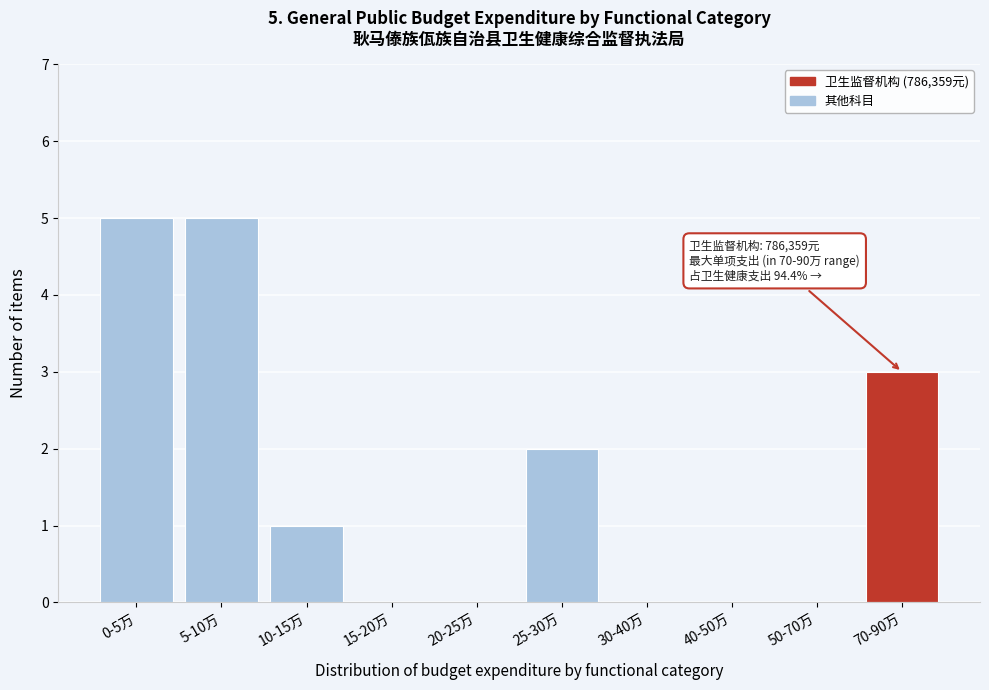

Reading right to left, extract all data points from this chart.

70-90万=3	50-70万=0	40-50万=0	30-40万=0	25-30万=2	20-25万=0	15-20万=0	10-15万=1	5-10万=5	0-5万=5